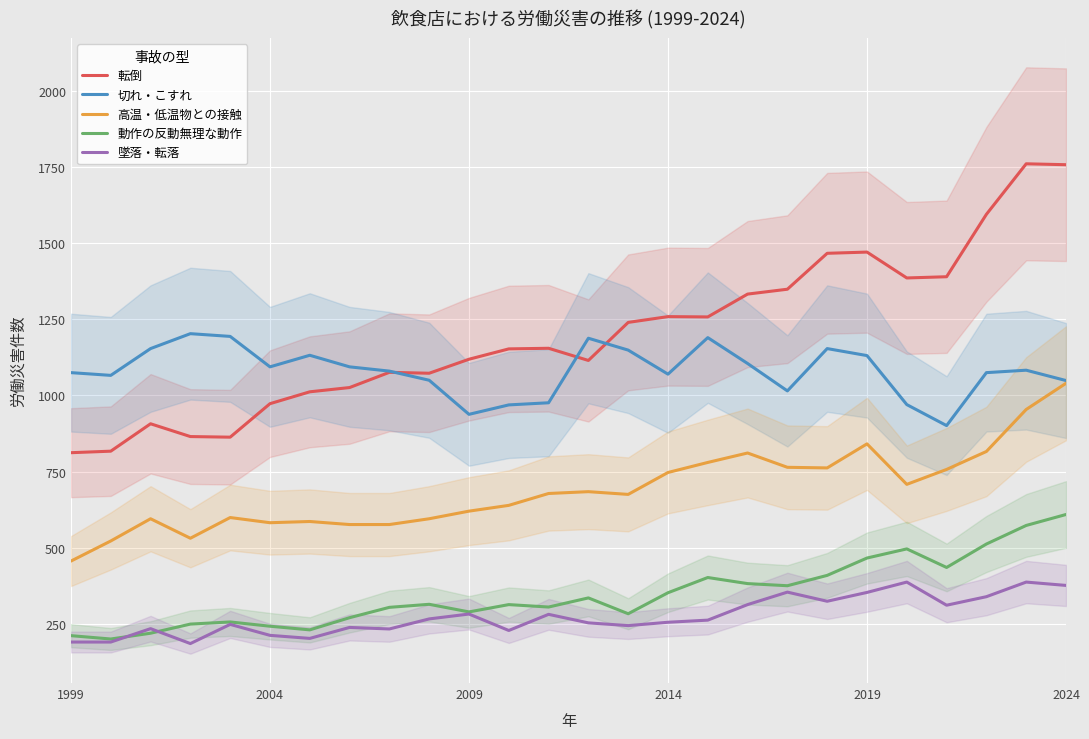

List the series in order of their peak value, highest first.

転倒, 切れ・こすれ, 高温・低温物との接触, 動作の反動無理な動作, 墜落・転落